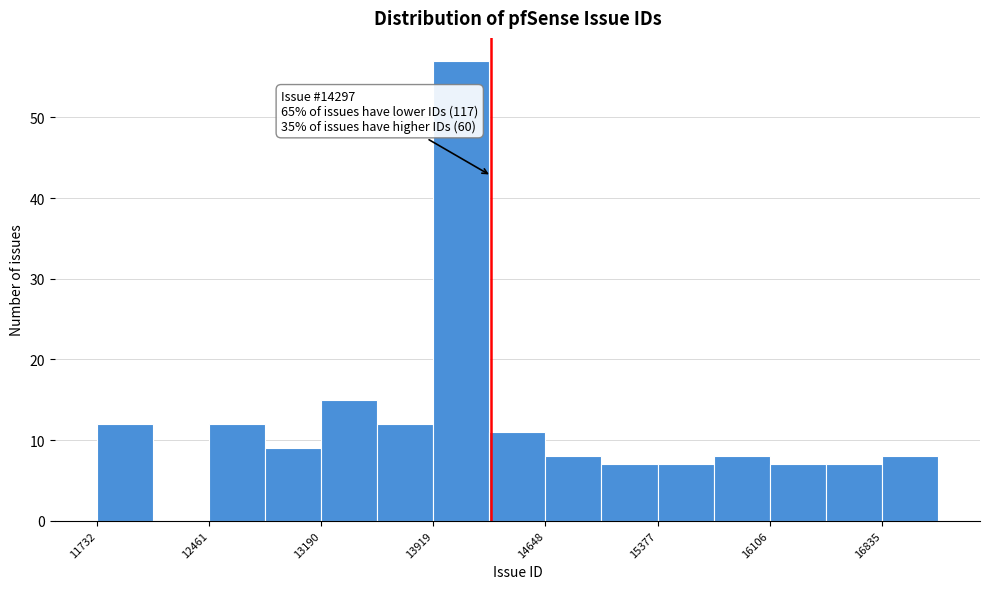

Around what value on the x-axis is the tallest bar? Give the approximate position of its centre, as read against the axis.

14100